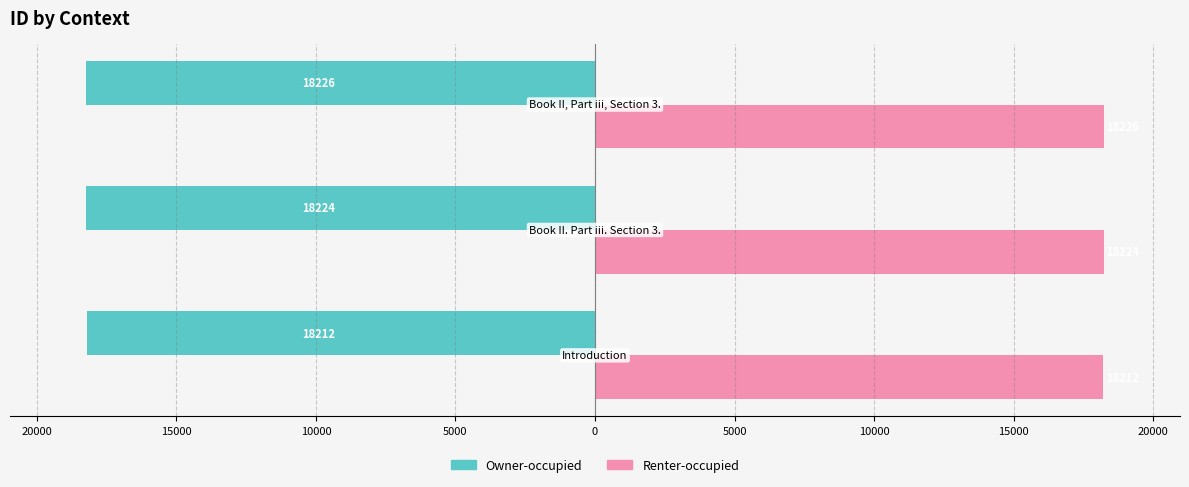

What are all the series names shown in the legend?

Owner-occupied, Renter-occupied